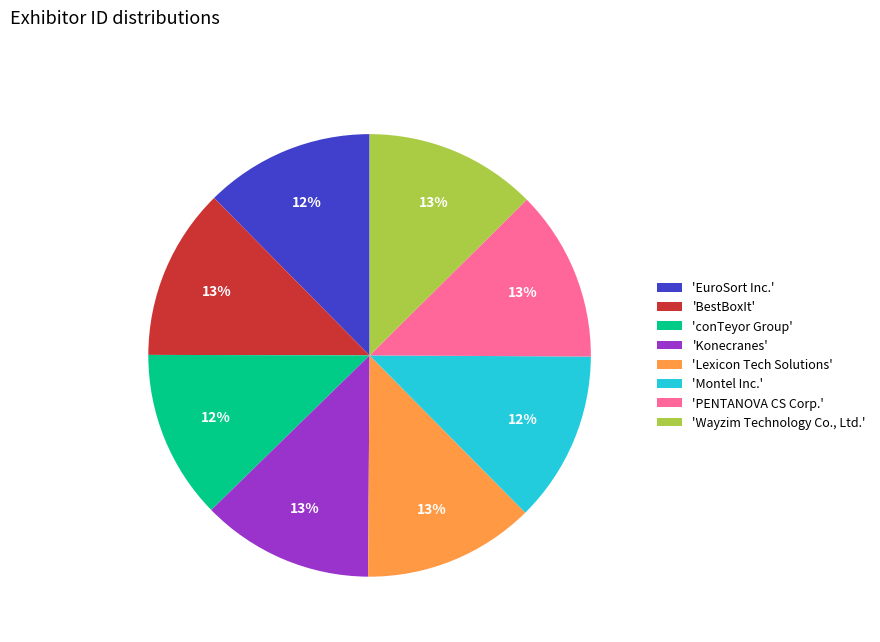

Is the sum of 'Montel Inc.' and 'EuroSort Inc.' greater than half?

No